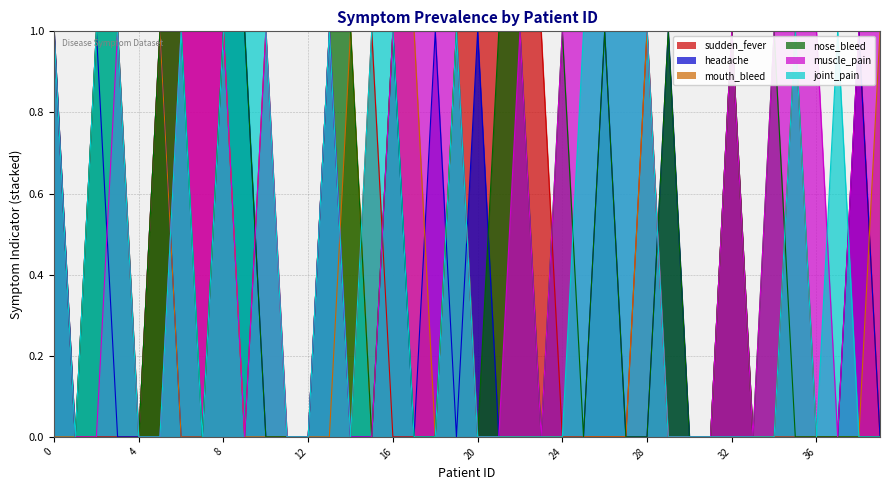

How many categories are shown in the chart?

40